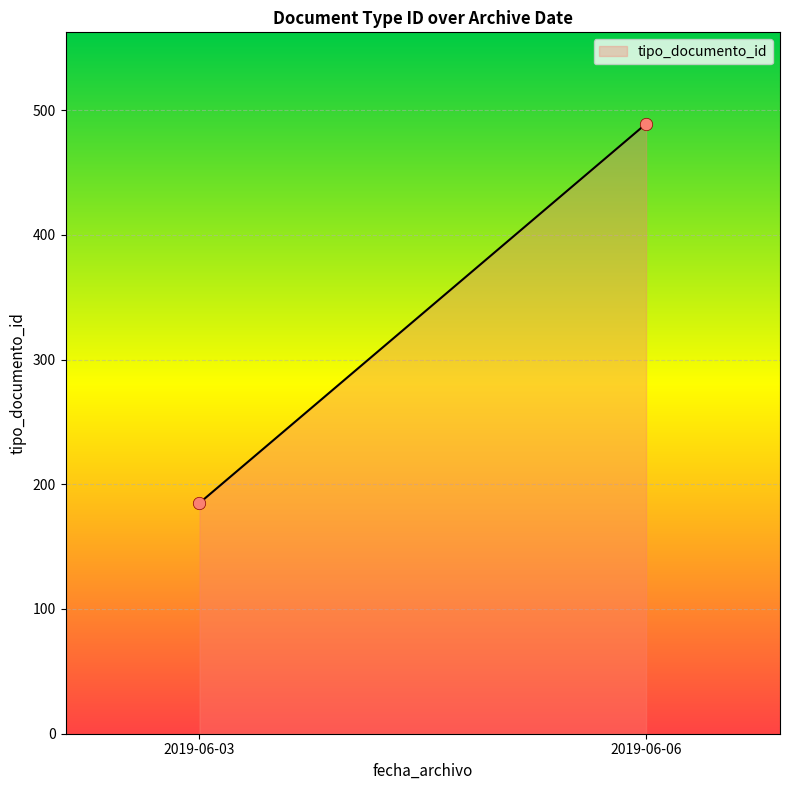

What is the average Y value?

337